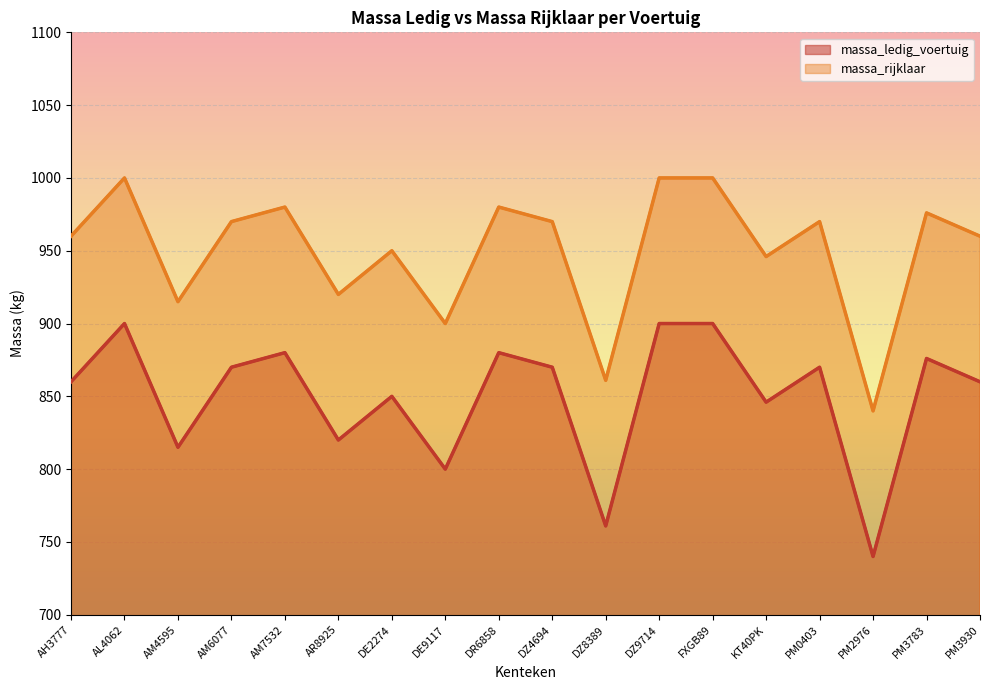

Reading left to right, what are all the values shown in this chart?

massa_ledig_voertuig: 860	900	815	870	880	820	850	800	880	870	761	900	900	846	870	740	876	860
massa_rijklaar: 960	1000	915	970	980	920	950	900	980	970	861	1000	1000	946	970	840	976	960